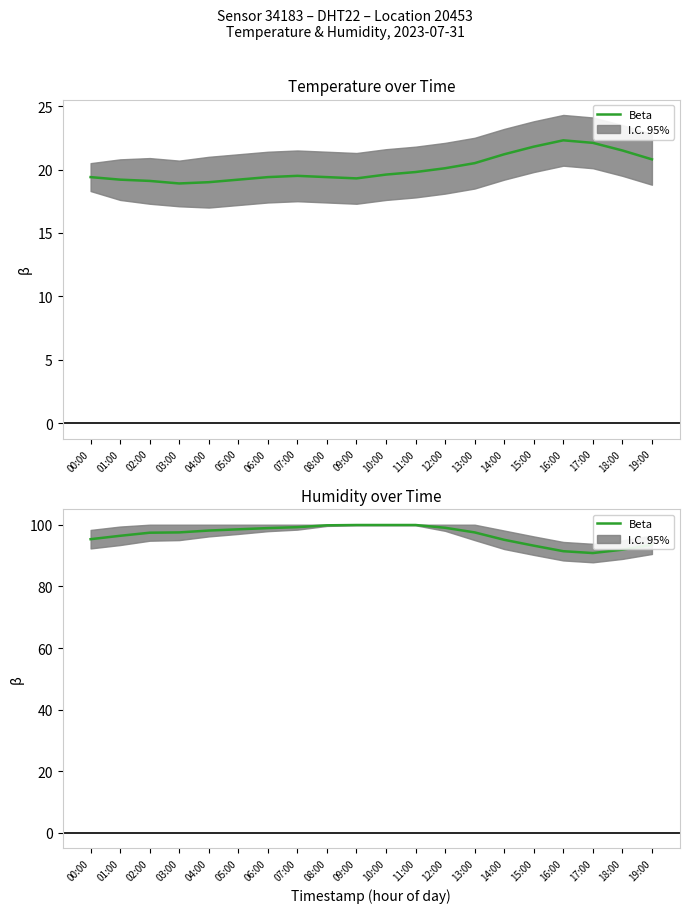

Reading right to left, what are all the values shown in this chart?

93.5	91.9	90.8	91.4	93.2	95.1	97.5	99.0	99.9	99.9	99.9	99.8	99.2	98.9	98.5	98.1	97.5	97.4	96.4	95.3